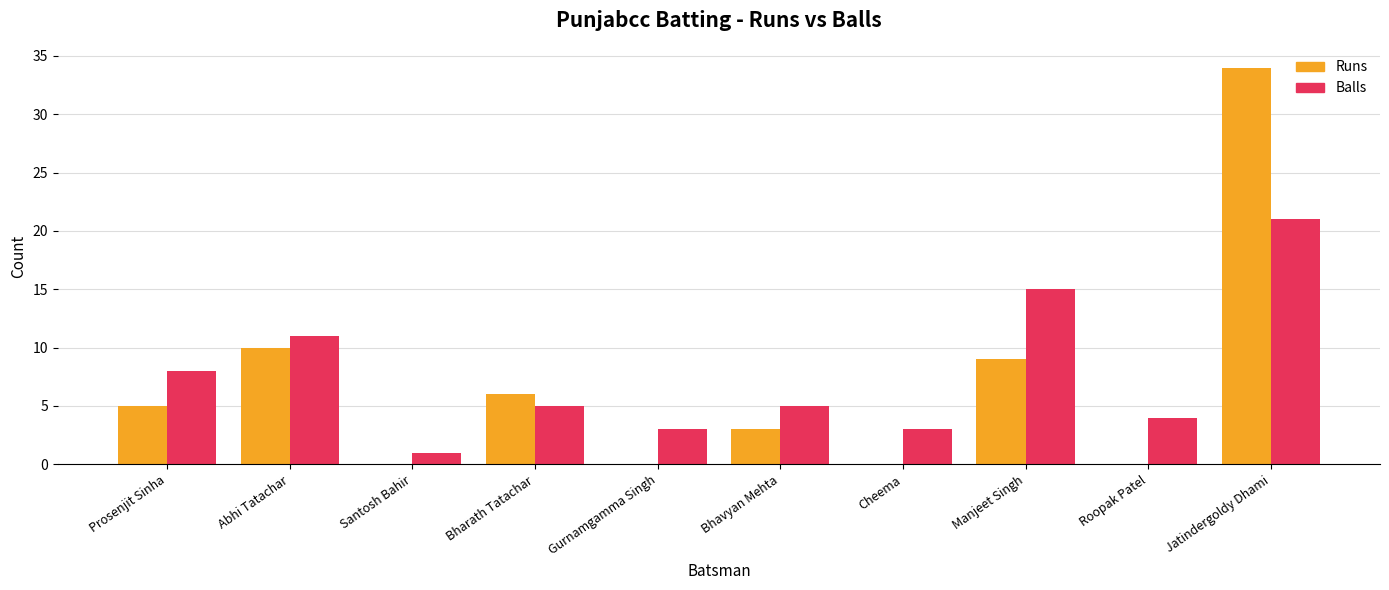

At which category is the sum across all series the highest?

Jatindergoldy Dhami